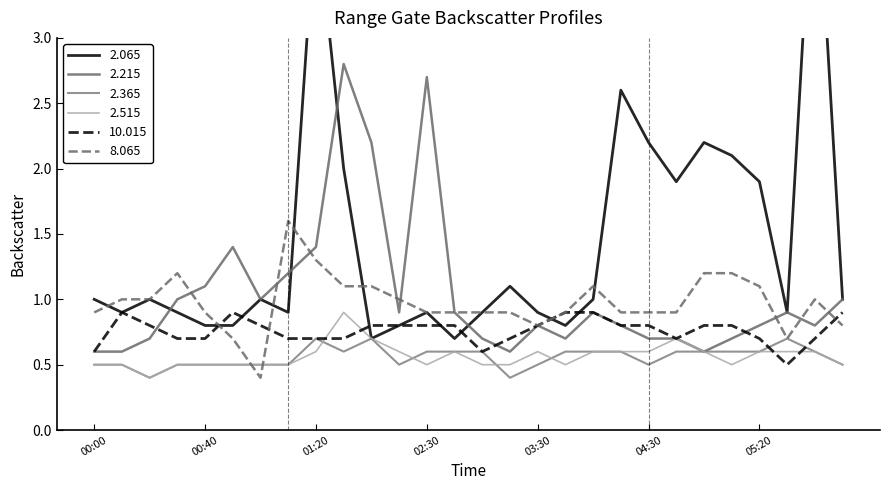

Which category has the lowest value across all series?

00:20